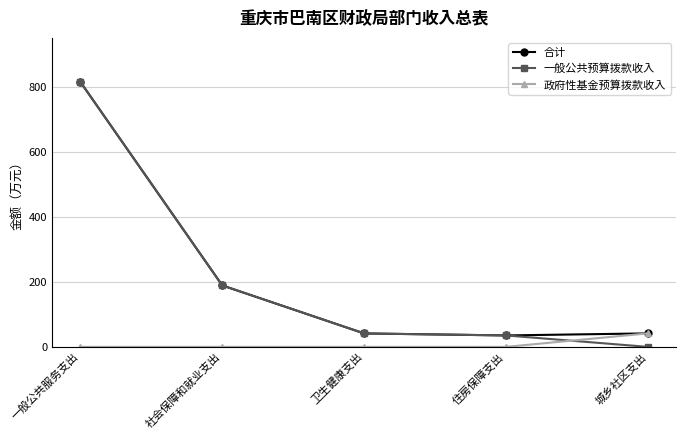

At which label is 合计 closest to 424?

社会保障和就业支出